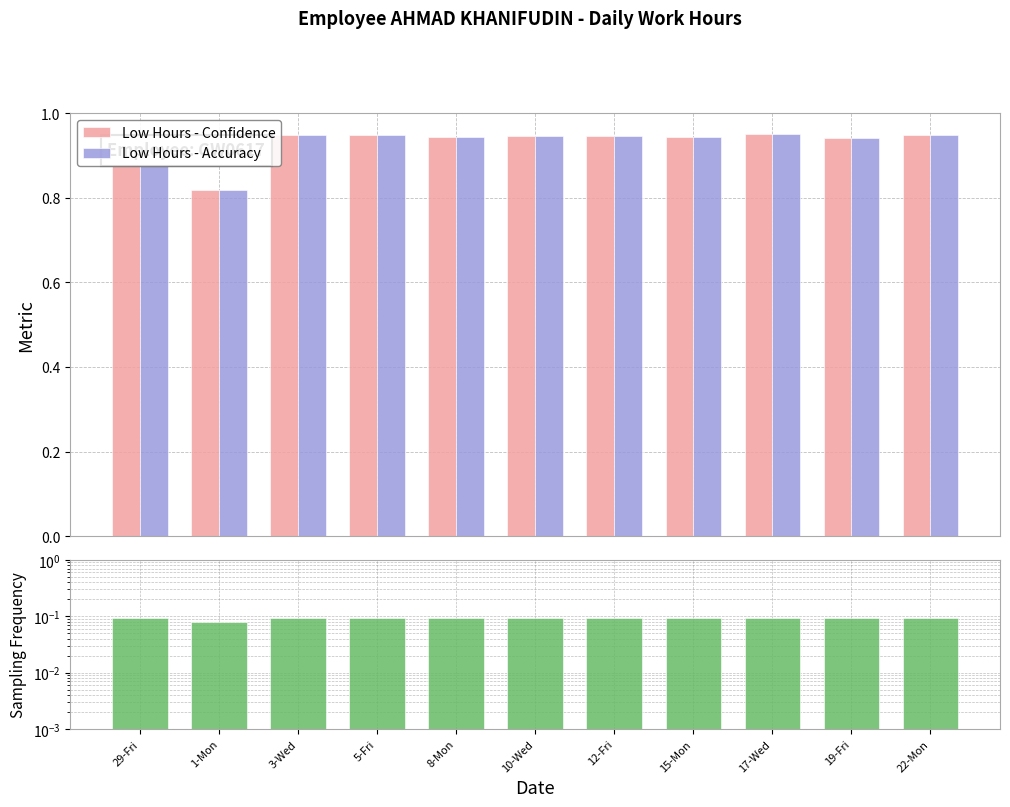

At which category does the chart reach its peak across all series?

17-Wed